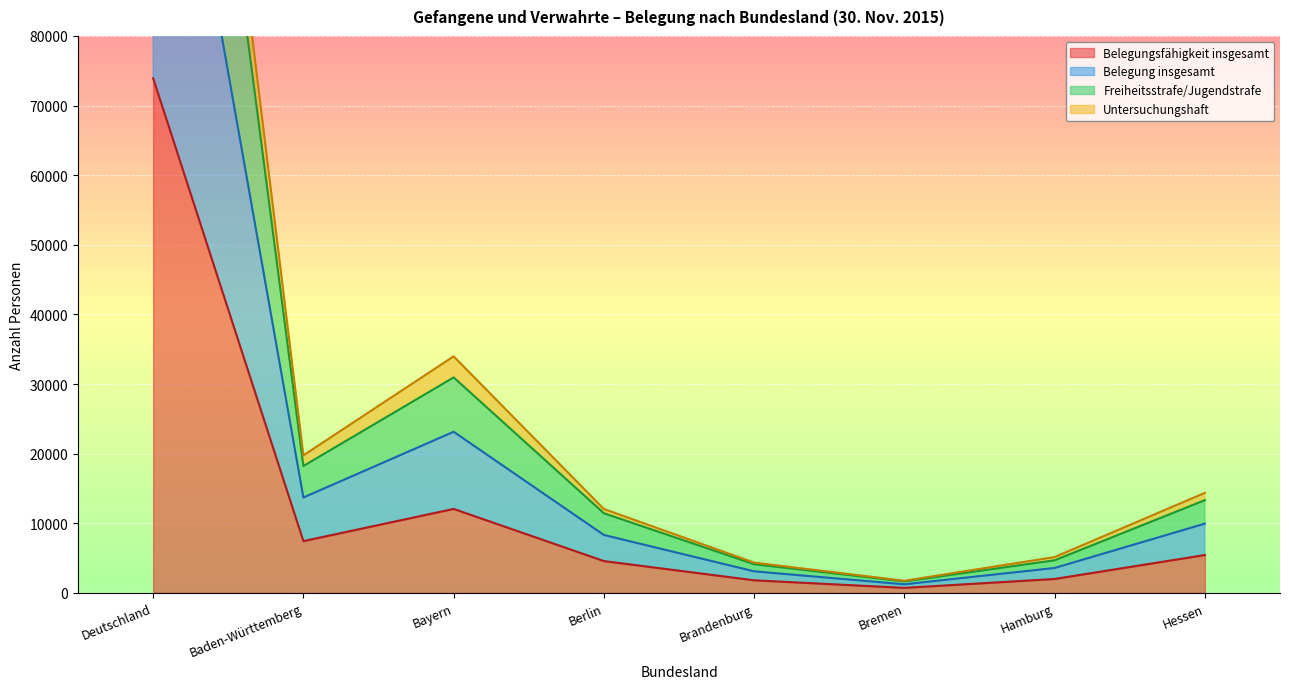

How many distinct data groups are displayed?

4